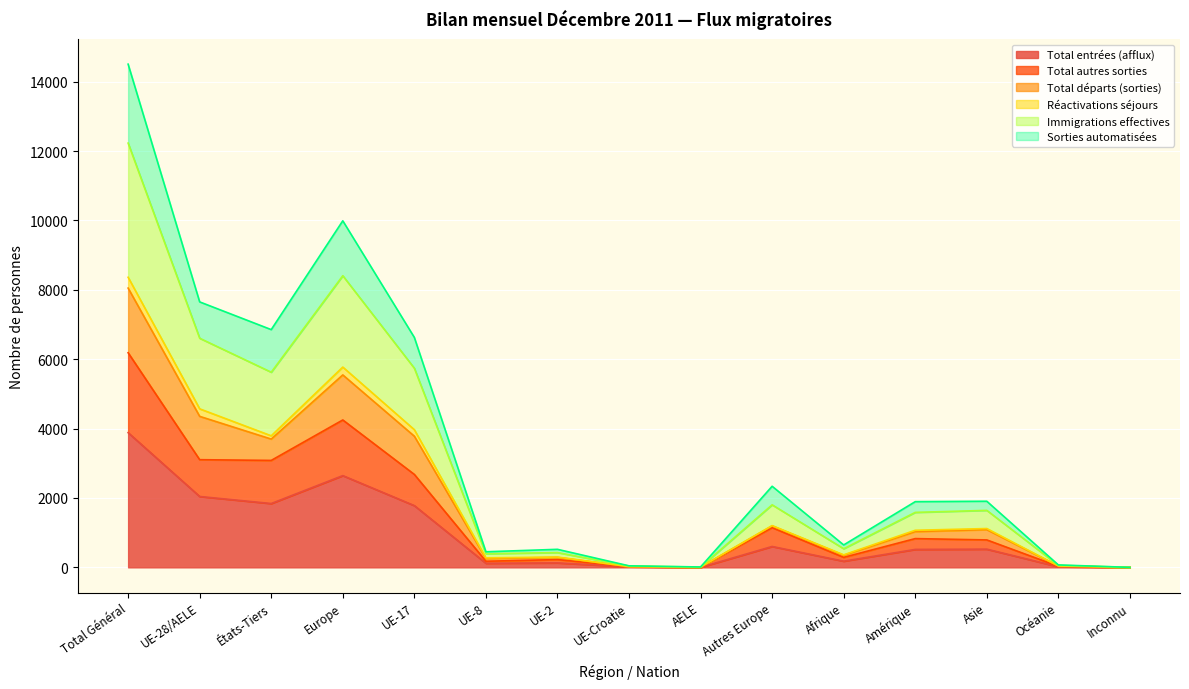

At which label is Total entrées (afflux) closest to 1941?

États-Tiers